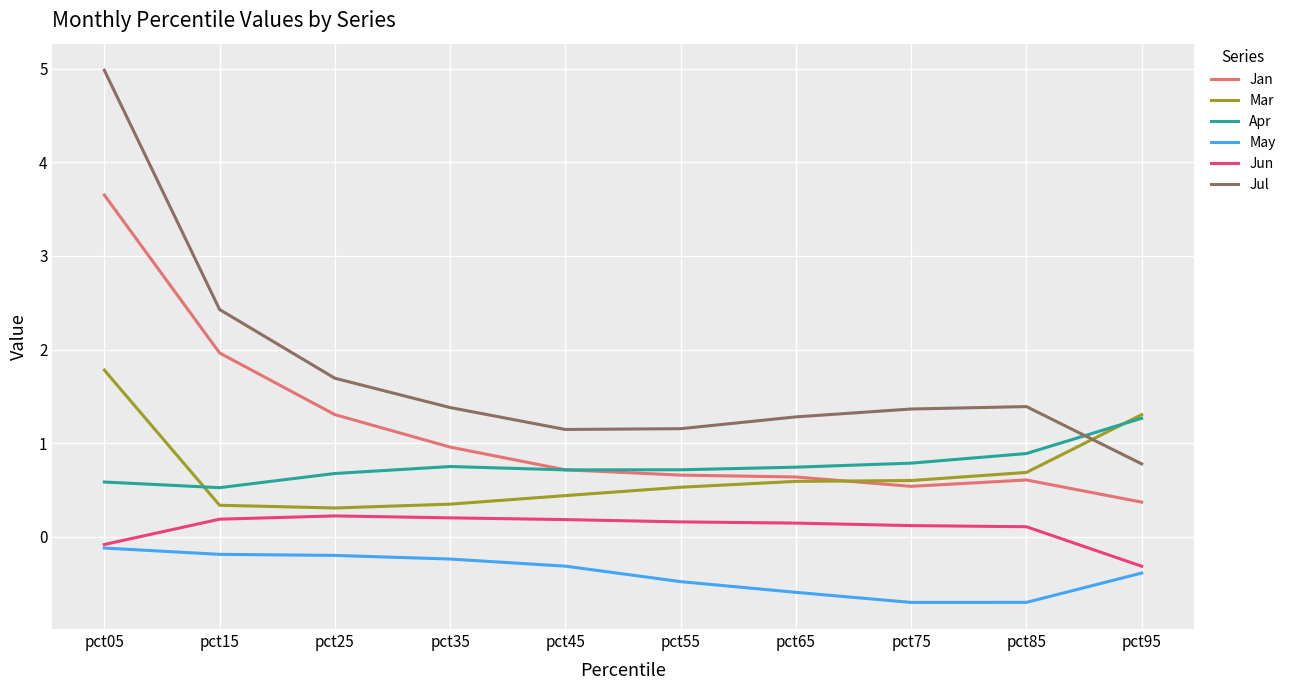

What is the sum of all Jan values?

11.4